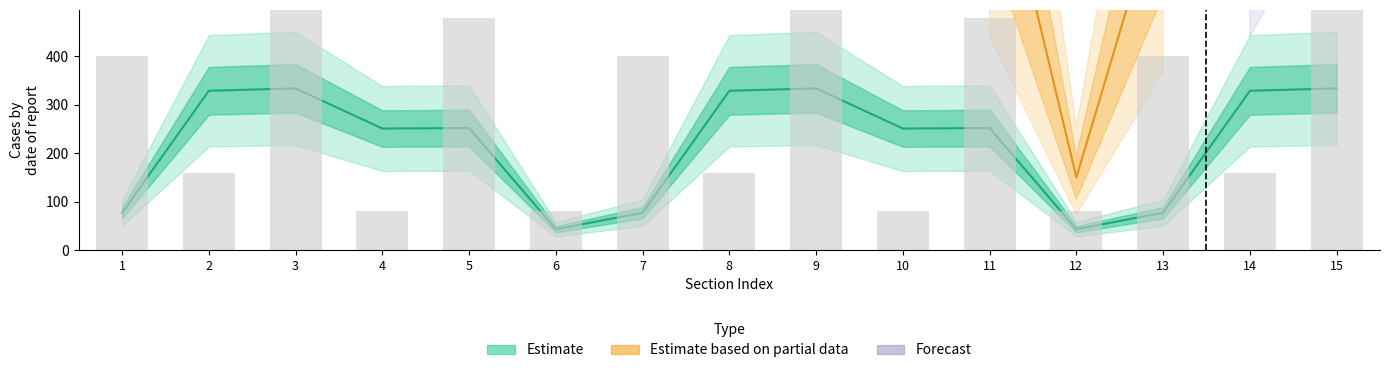

How many groups of bars are there?

15